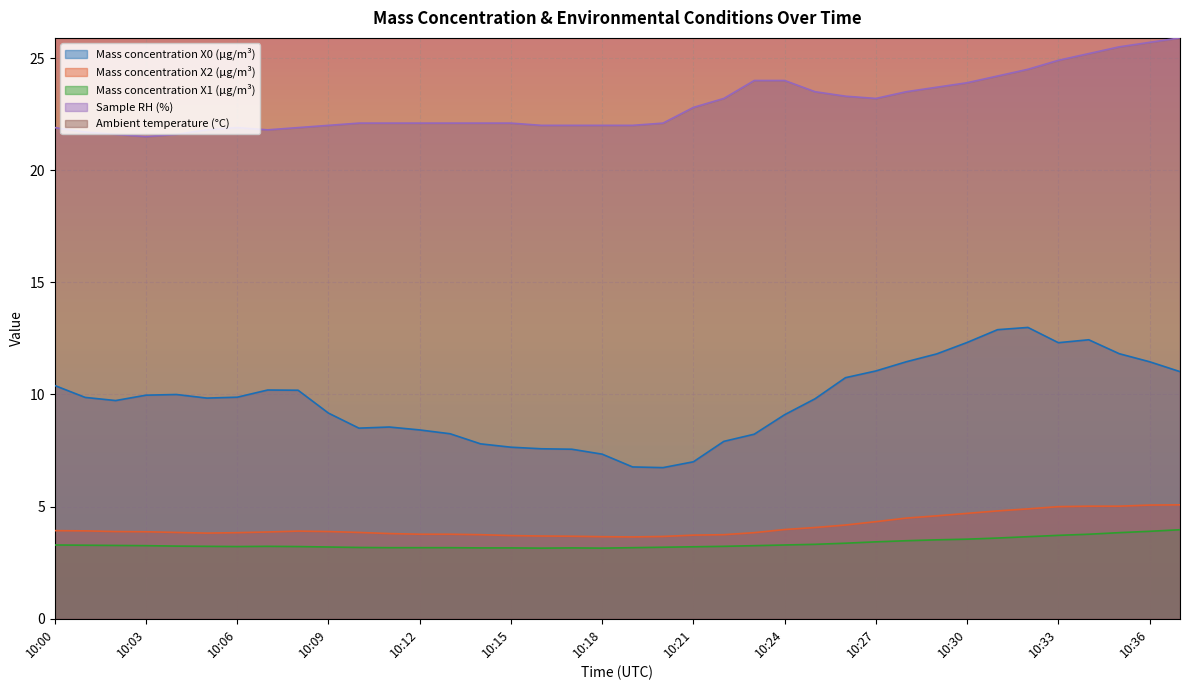

Is it true that Ambient temperature (°C) equals 41.1 at 10:36?

False